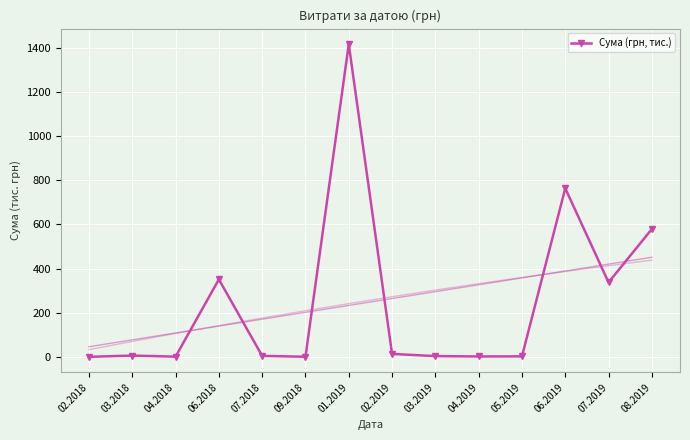

At which category does the chart reach its peak across all series?

01.2019